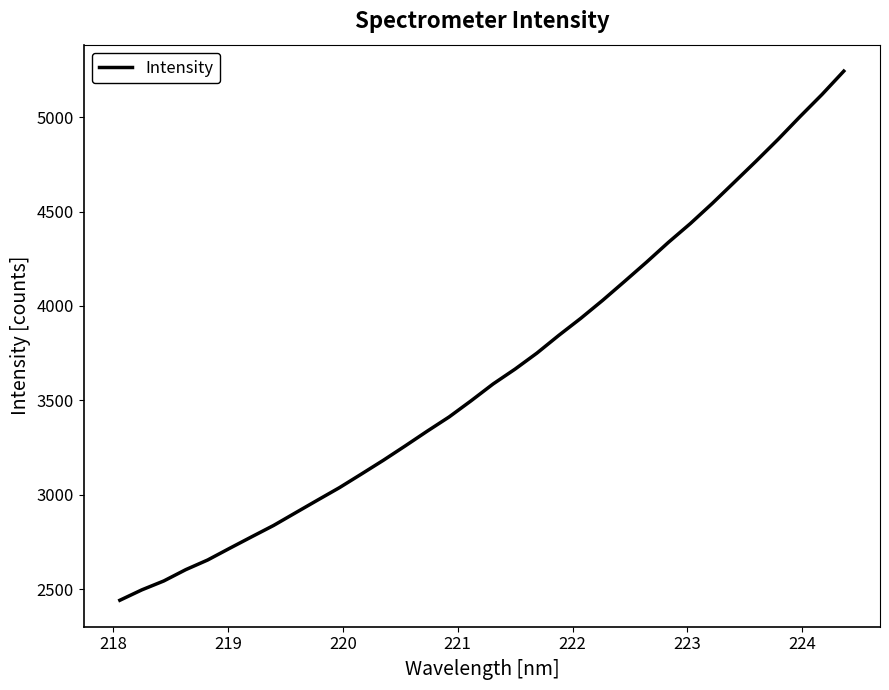

What is the greatest value displayed?

5243.9